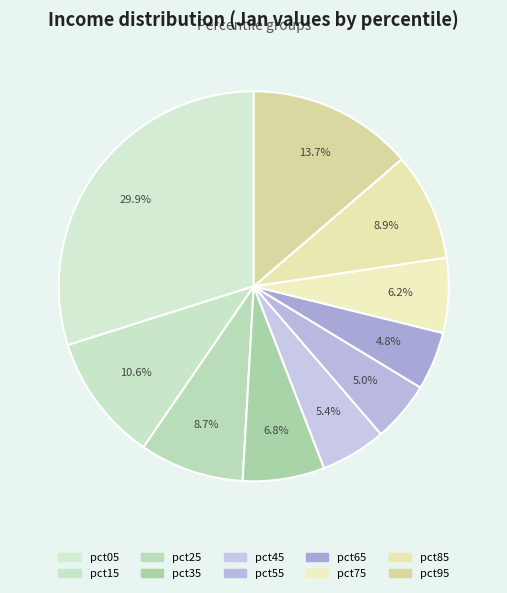

Which category has the biggest portion of the pie?

pct05